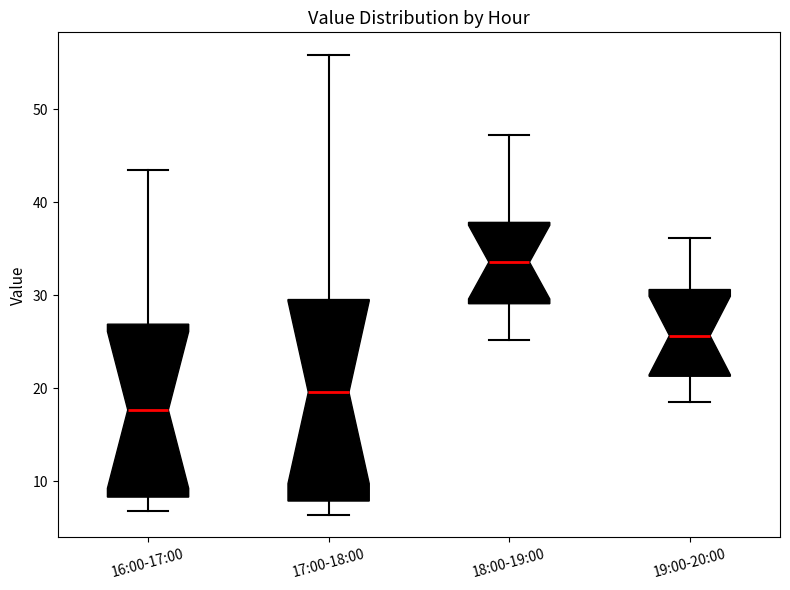

Which box's median line is the highest?

18:00-19:00